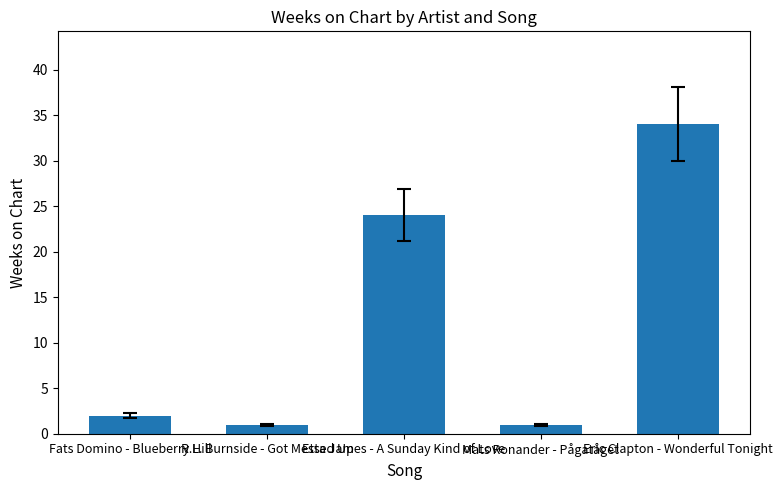

Count the number of data series in this chart.

1